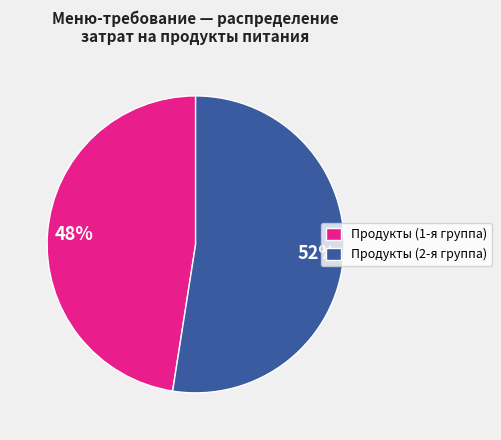

How many slices are in this pie chart?

2